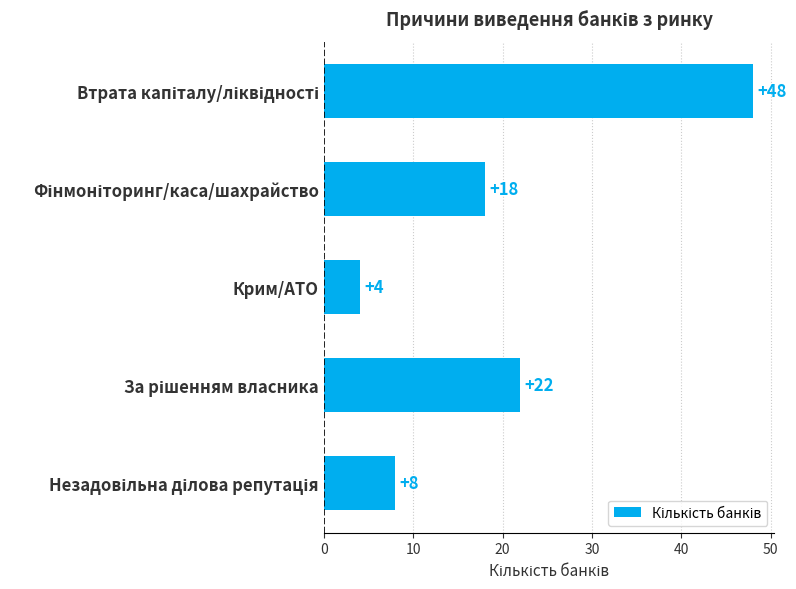

True or false: the data shows 6 at Крим/АТО.

False